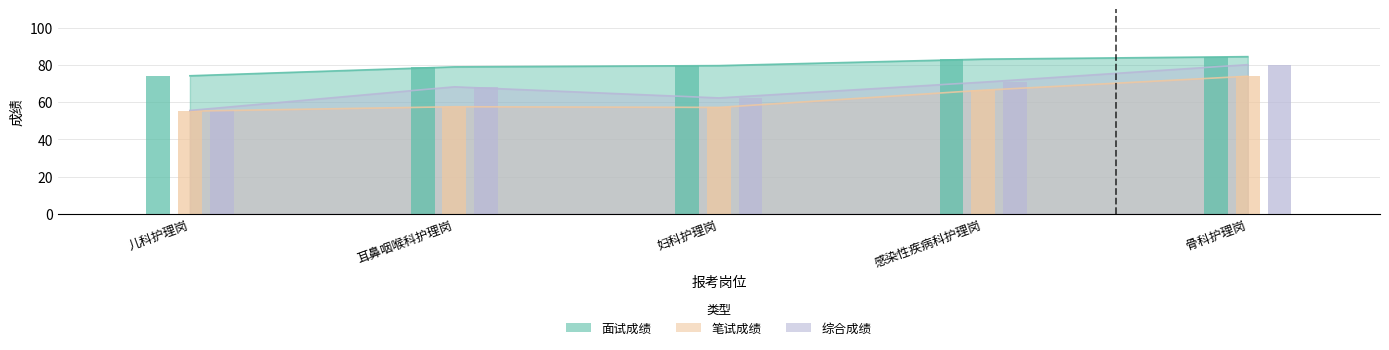

What is the minimum value for 笔试成绩?

55.2